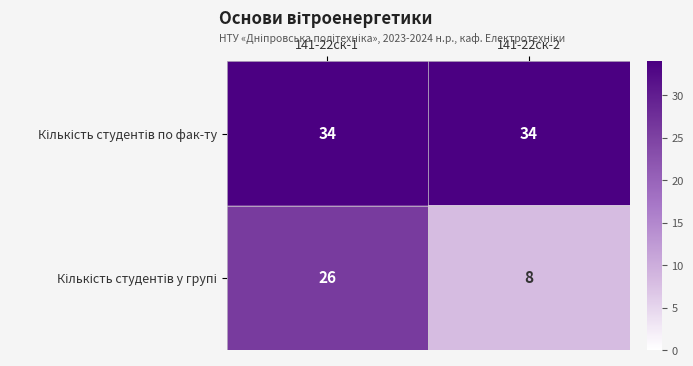

What is the minimum value shown in the chart?

8